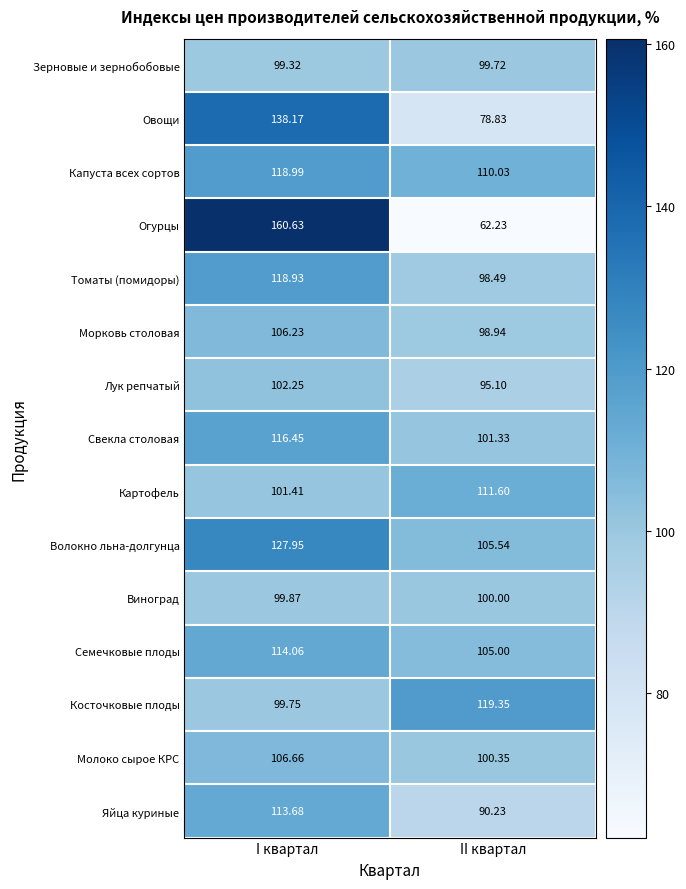

What is the greatest value displayed?

160.6